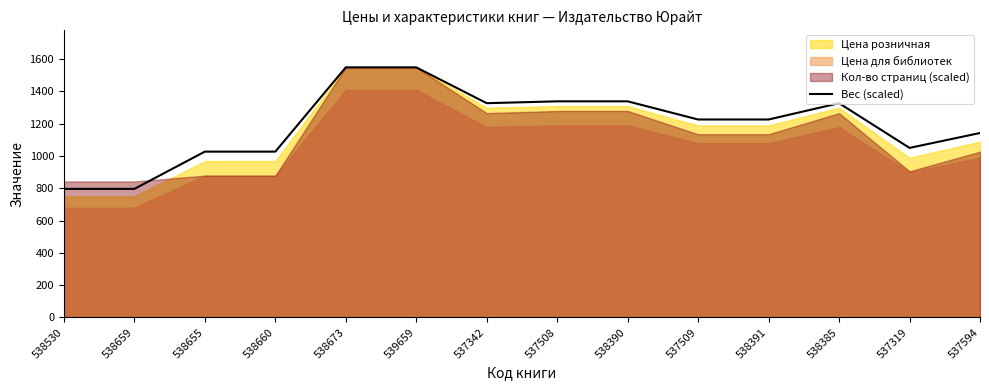

Rank the categories by value from lowest to highest.

538530, 538659, 538655, 538660, 537319, 537594, 537509, 538391, 537342, 538385, 537508, 538390, 538673, 539659